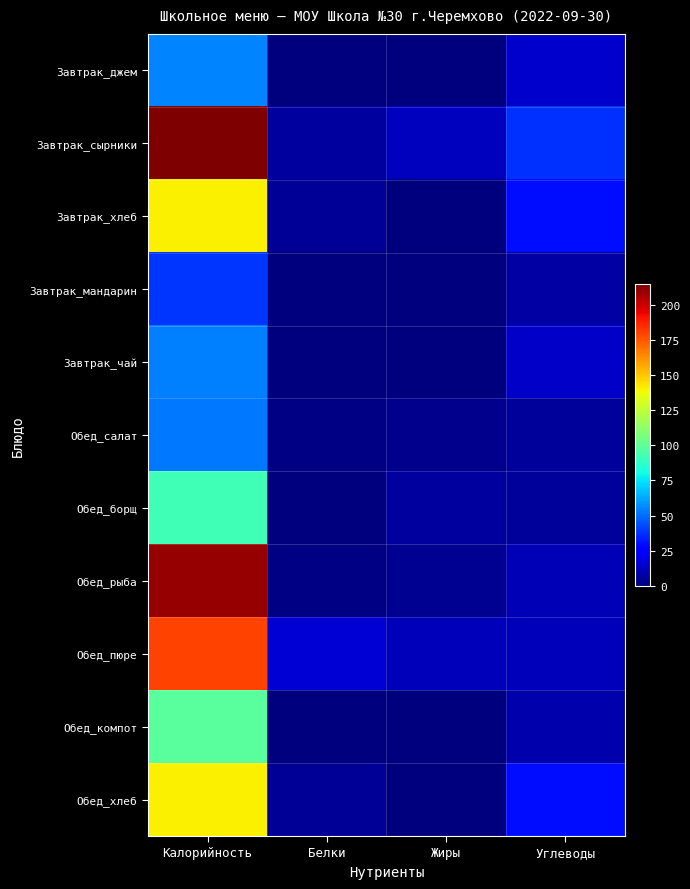

Reading left to right, list all the values displayed in this chart.

Завтрак_джем: Калорийность=55.2	Белки=0.1	Жиры=0.0	Углеводы=14.4
Завтрак_сырники: Калорийность=215.0	Белки=6.3	Жиры=11.8	Углеводы=37.0
Завтрак_хлеб: Калорийность=141.0	Белки=4.6	Жиры=0.5	Углеводы=29.5
Завтрак_мандарин: Калорийность=38.0	Белки=0.8	Жиры=0.2	Углеводы=7.5
Завтрак_чай: Калорийность=54.0	Белки=0.1	Жиры=0.0	Углеводы=13.5
Обед_салат: Калорийность=52.8	Белки=0.9	Жиры=3.3	Углеводы=5.0
Обед_борщ: Калорийность=92.3	Белки=0.7	Жиры=6.1	Углеводы=5.5
Обед_рыба: Калорийность=210.1	Белки=1.5	Жиры=4.0	Углеводы=10.4
Обед_пюре: Калорийность=180.0	Белки=16.4	Жиры=11.1	Углеводы=11.2
Обед_компот: Калорийность=99.0	Белки=0.3	Жиры=0.1	Углеводы=8.4
Обед_хлеб: Калорийность=141.0	Белки=4.6	Жиры=0.5	Углеводы=29.5